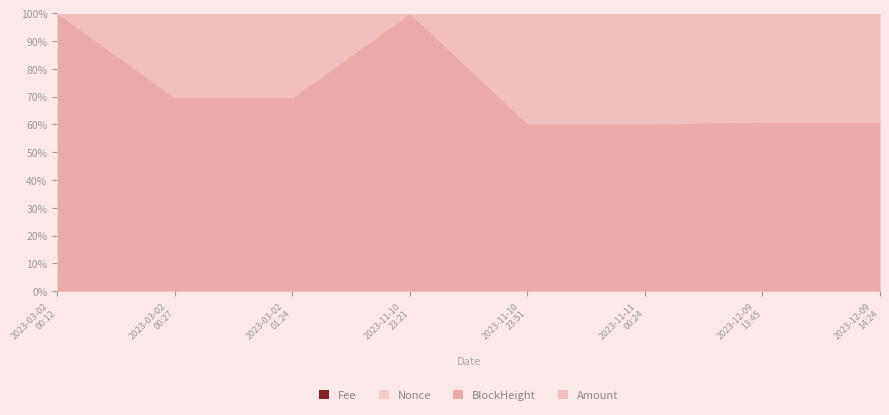

Which series changed the most between 2023-03-02 00:27 and 2023-12-09 14:24?

Amount